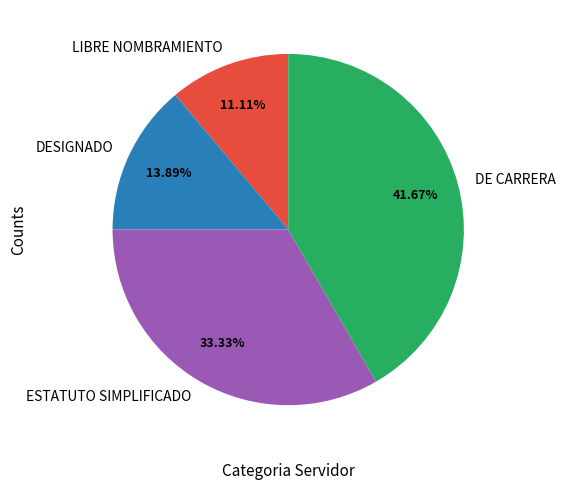

Which has a higher value, DE CARRERA or ESTATUTO SIMPLIFICADO?

DE CARRERA